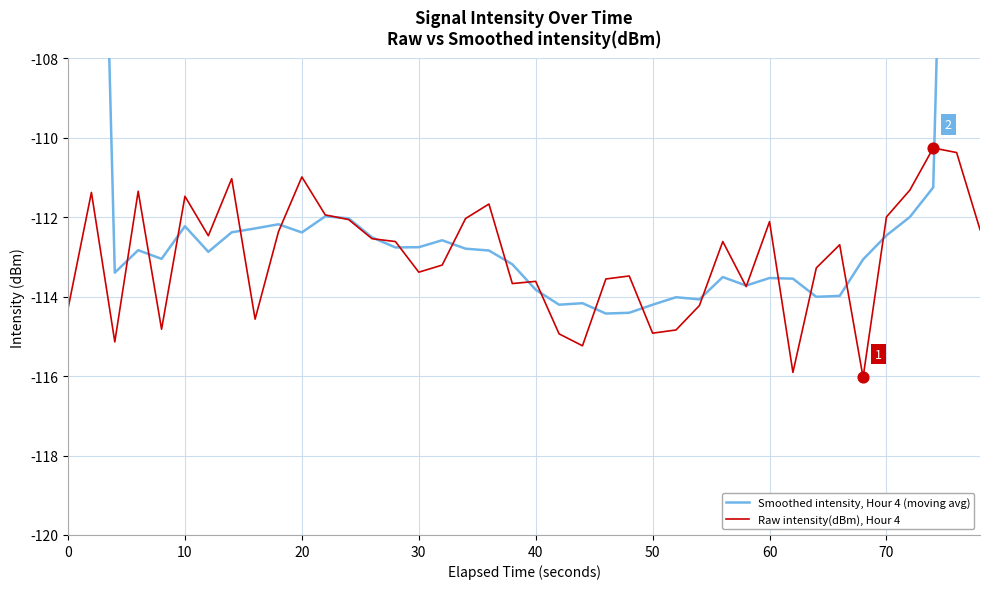

At how many categories does at least one series exceed -106?

4